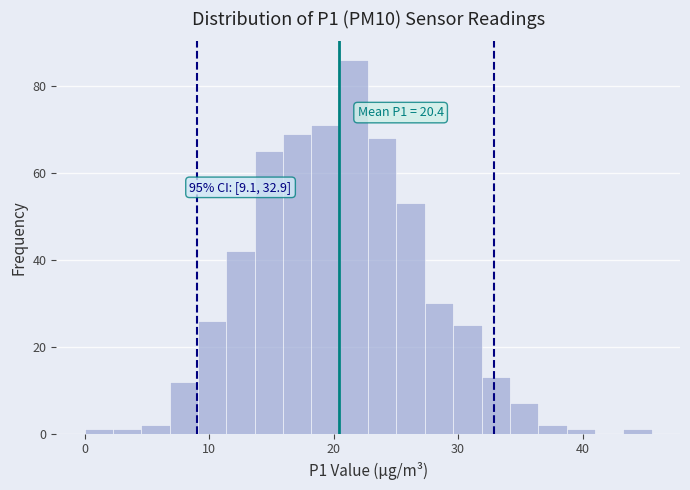

Around what value on the x-axis is the tallest bar? Give the approximate position of its centre, as read against the axis.

22